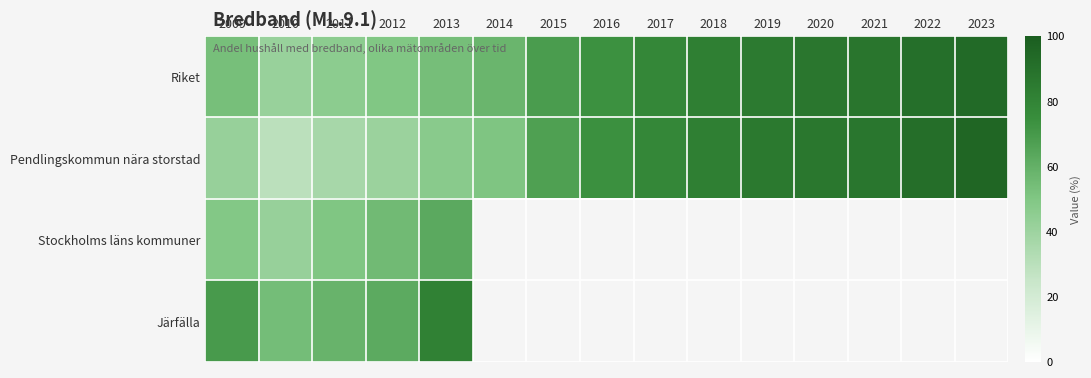

How many values in the Pendlingskommun nära storstad series exceed 73?

8